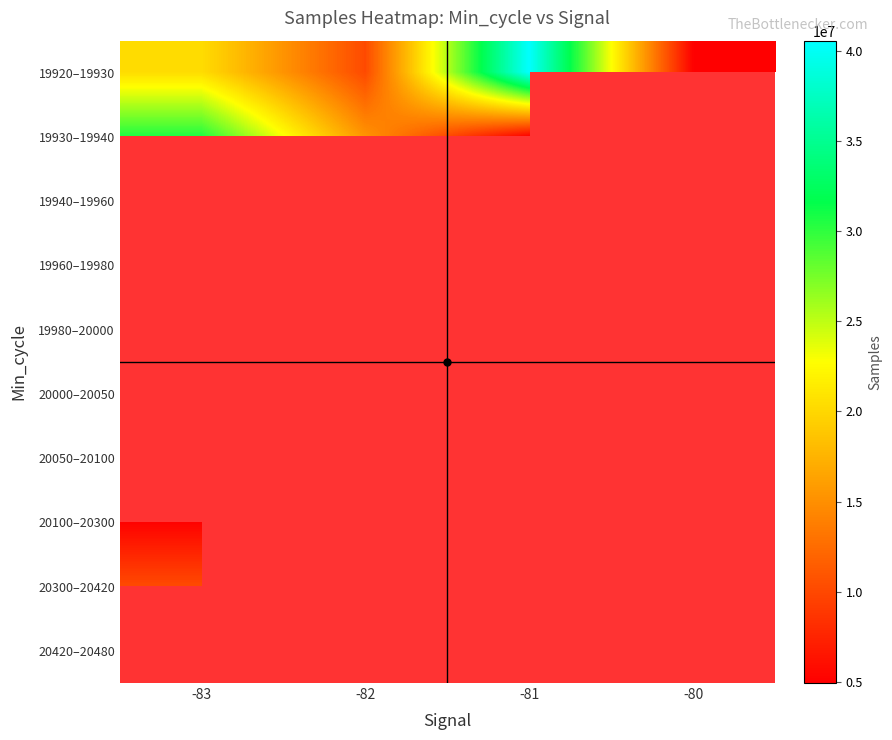

Is the value of 20000–20050 at -80 greater than the value of 20050–20100 at -83?

No